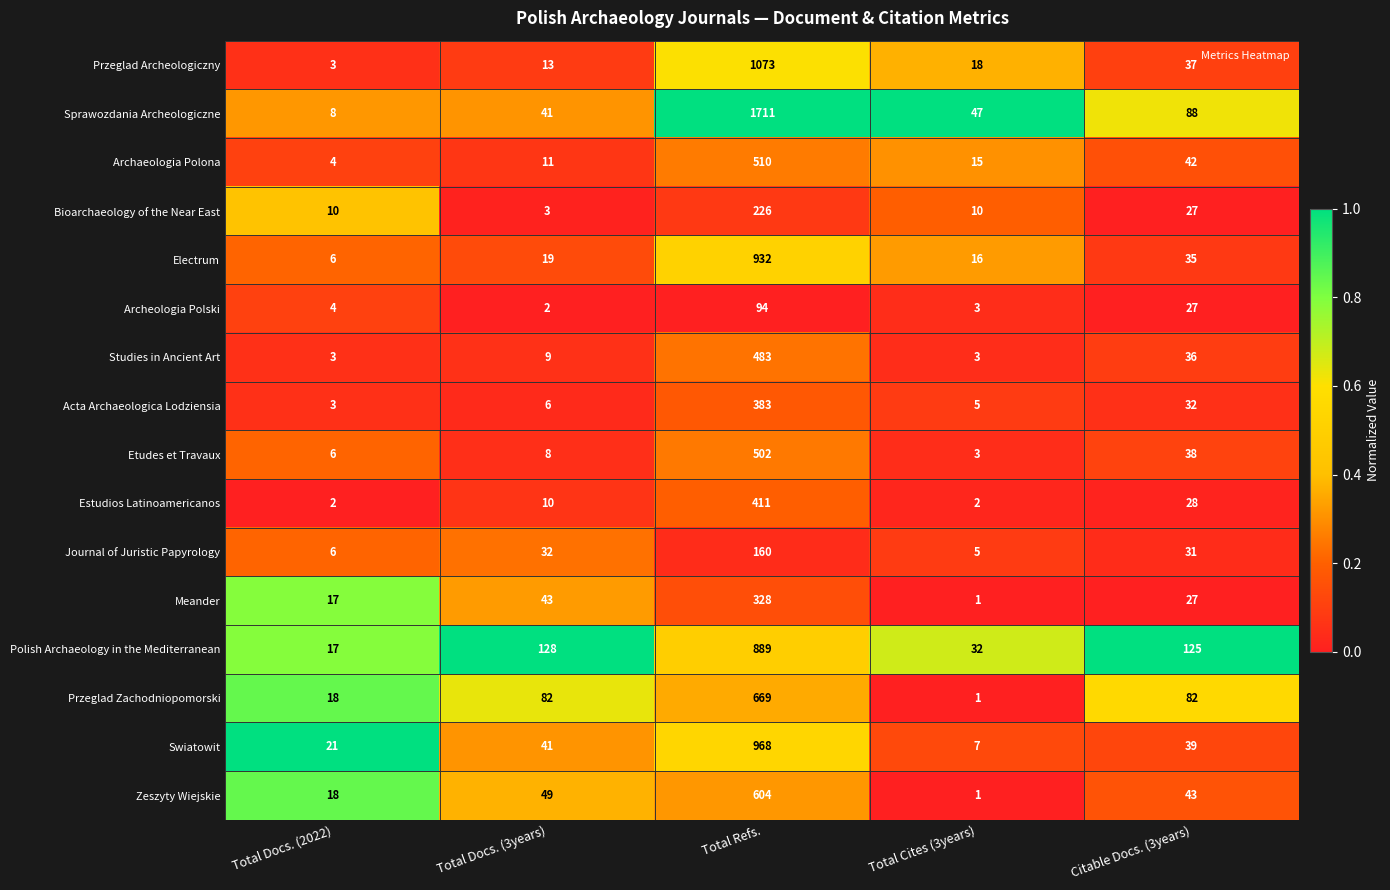

Which series changed the most between Total Docs. (3years) and Citable Docs. (3years)?

Sprawozdania Archeologiczne